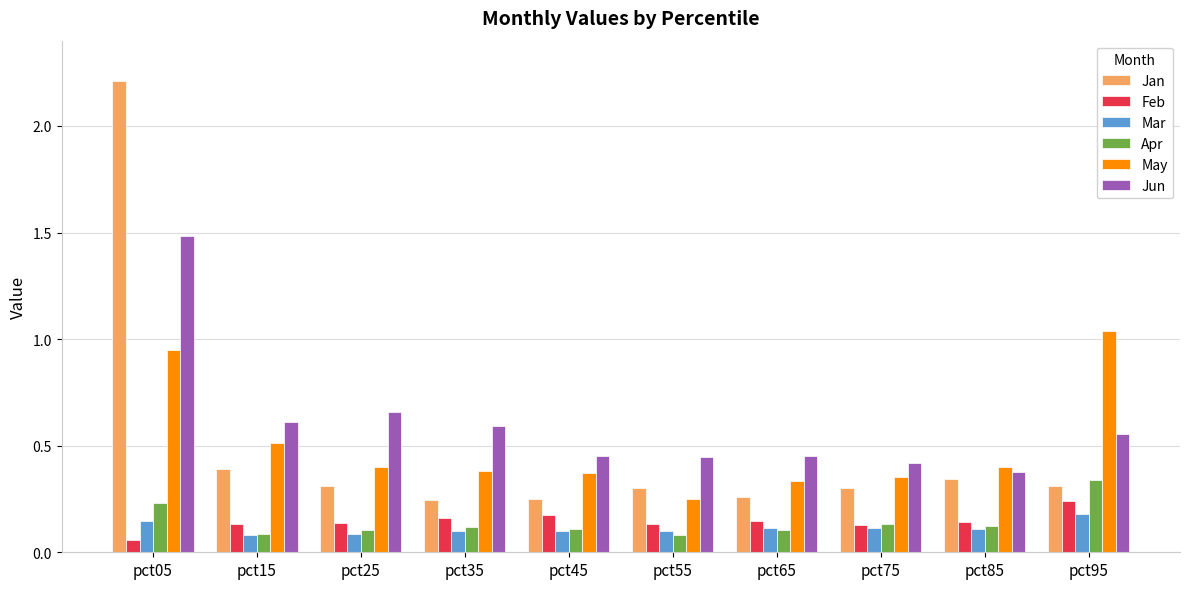

Which series has the largest range (max minus min)?

Jan